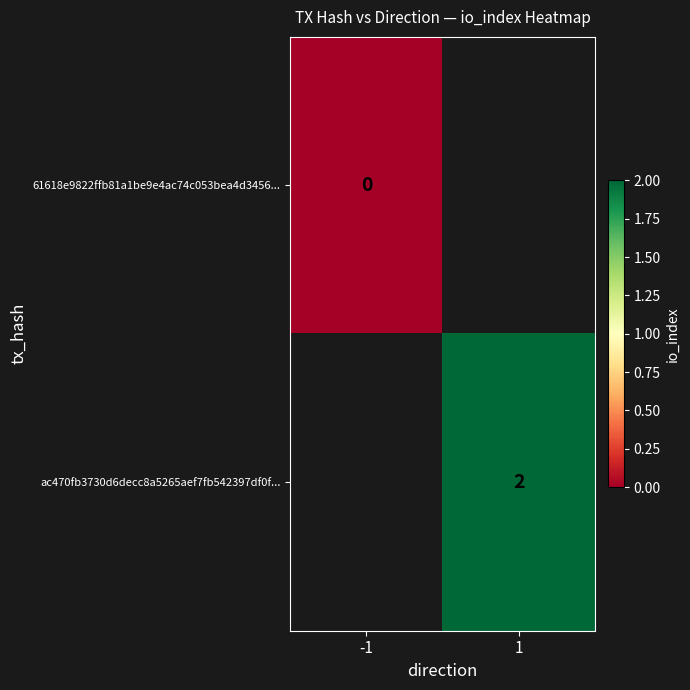

How many data points does each series have?

2